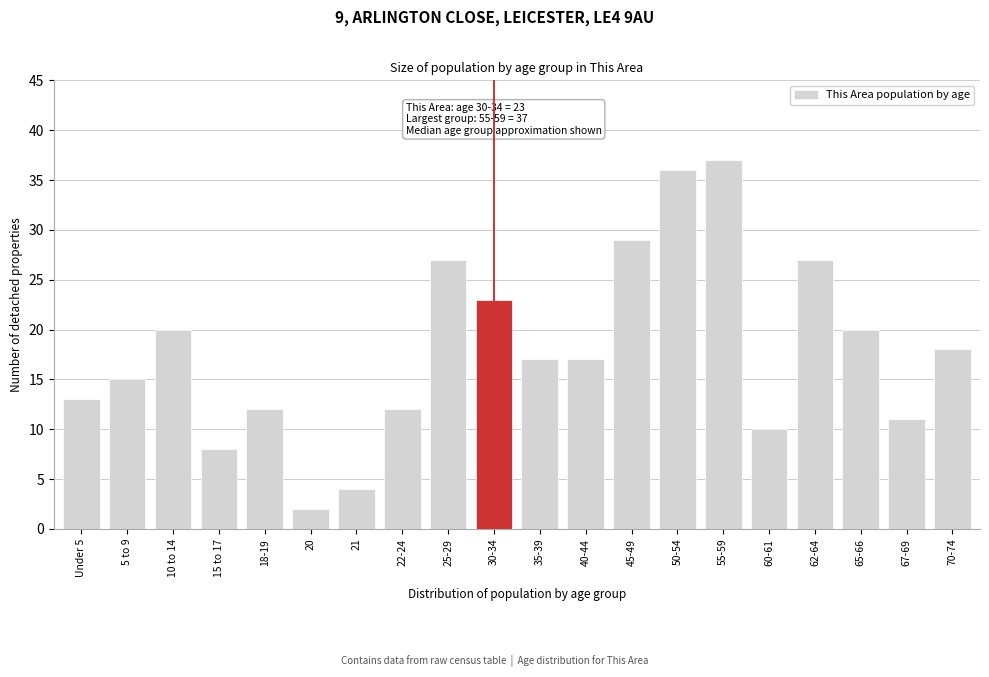

Reading left to right, list all the values displayed in this chart.

13	15	20	8	12	2	4	12	27	23	17	17	29	36	37	10	27	20	11	18